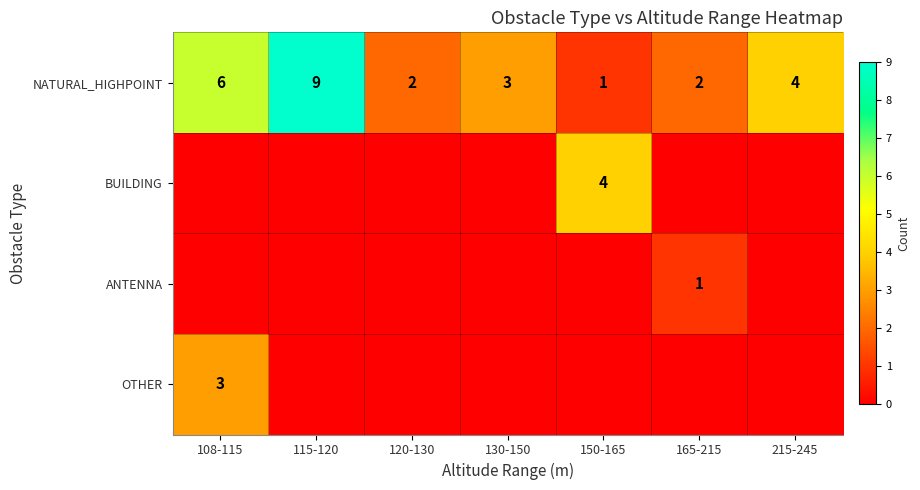

How many categories are shown in the chart?

7